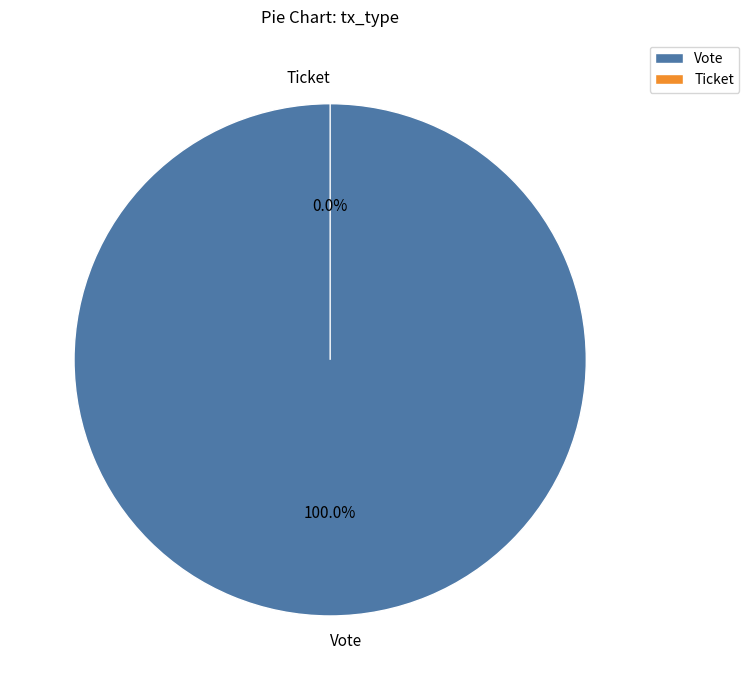

Rank the categories by value from highest to lowest.

Vote, Ticket